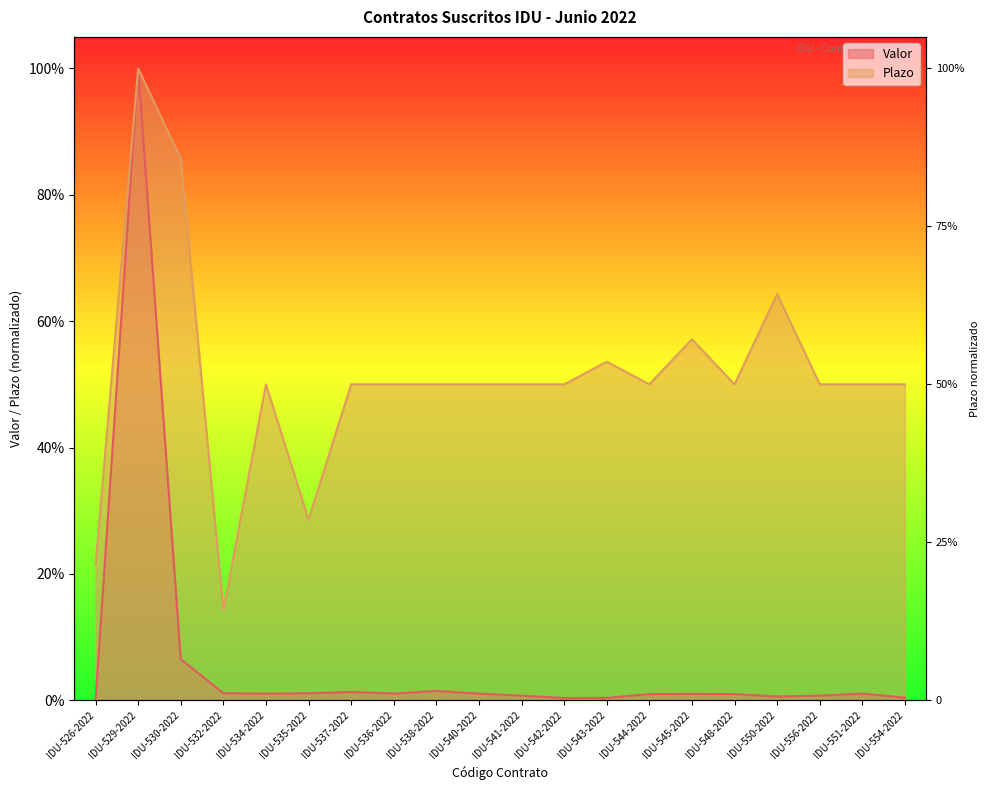

The Plazo series shows 0.3 at IDU-535-2022. True or false?

True